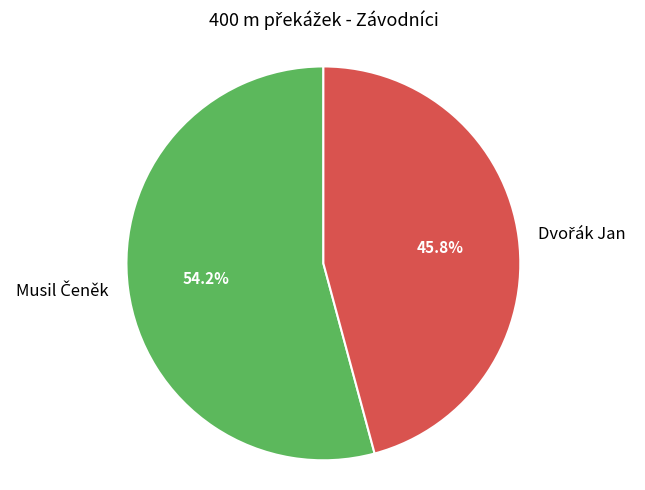

Is there any slice that represents more than half of the pie?

Yes